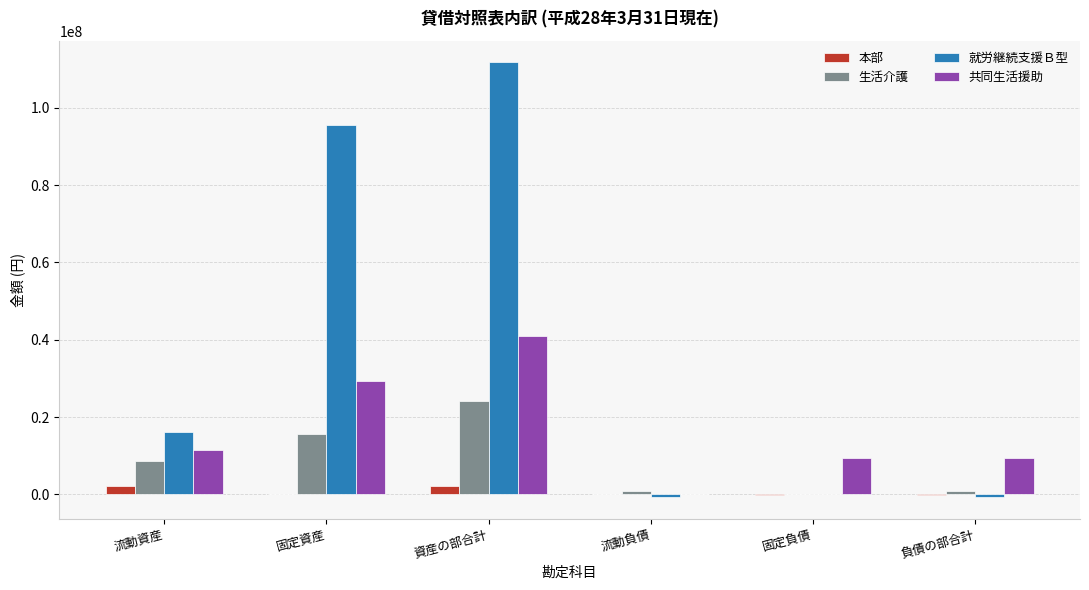

What is the average value of the 生活介護 series?

8318513